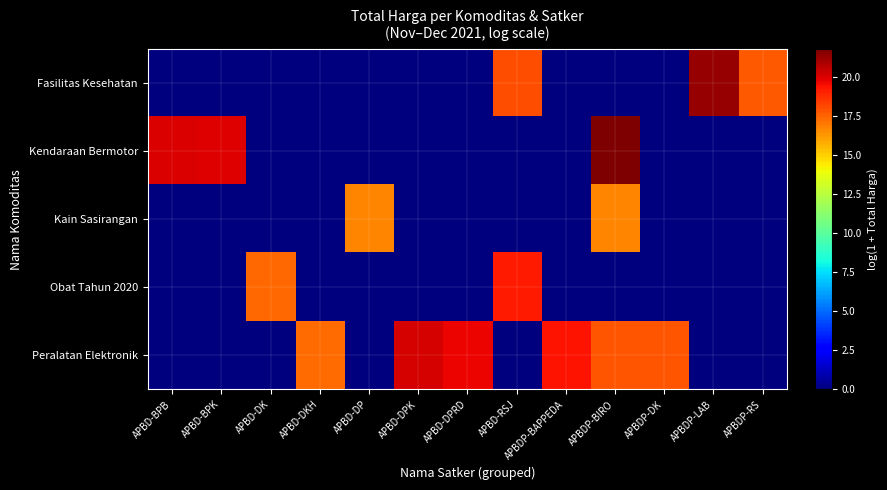

Which series changed the most between APBD-BPK and APBD-RSJ?

Kendaraan Bermotor